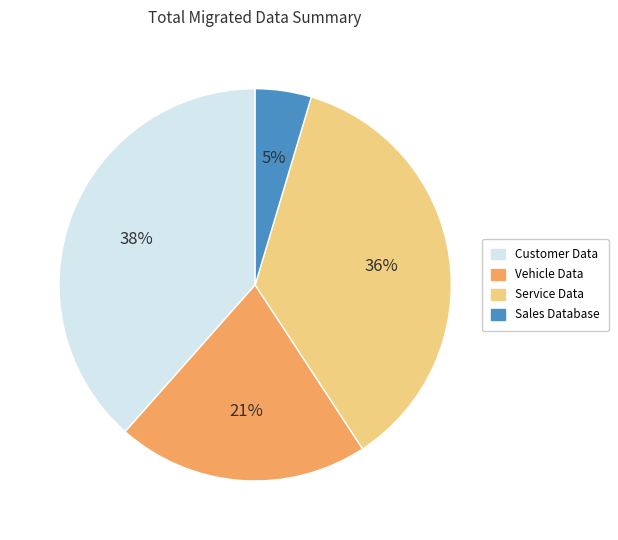

Between Sales Database and Vehicle Data, which is larger?

Vehicle Data